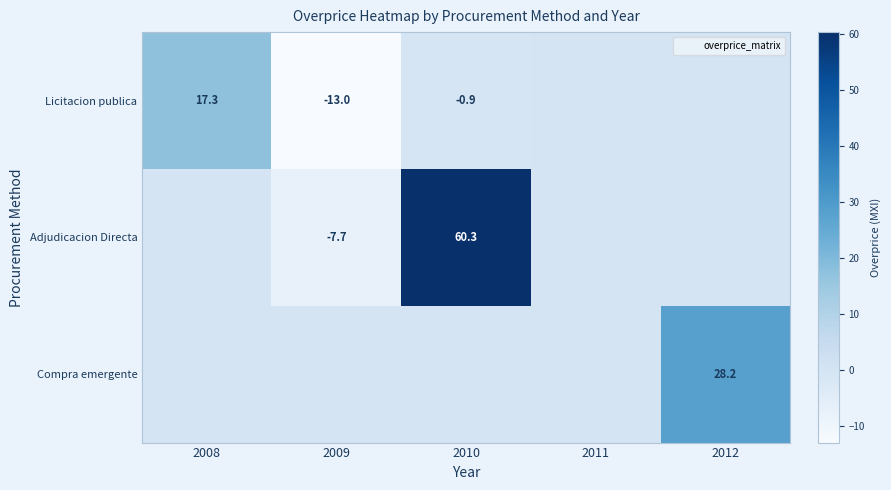

What is the difference between the highest and lowest values at 2009?

13.0